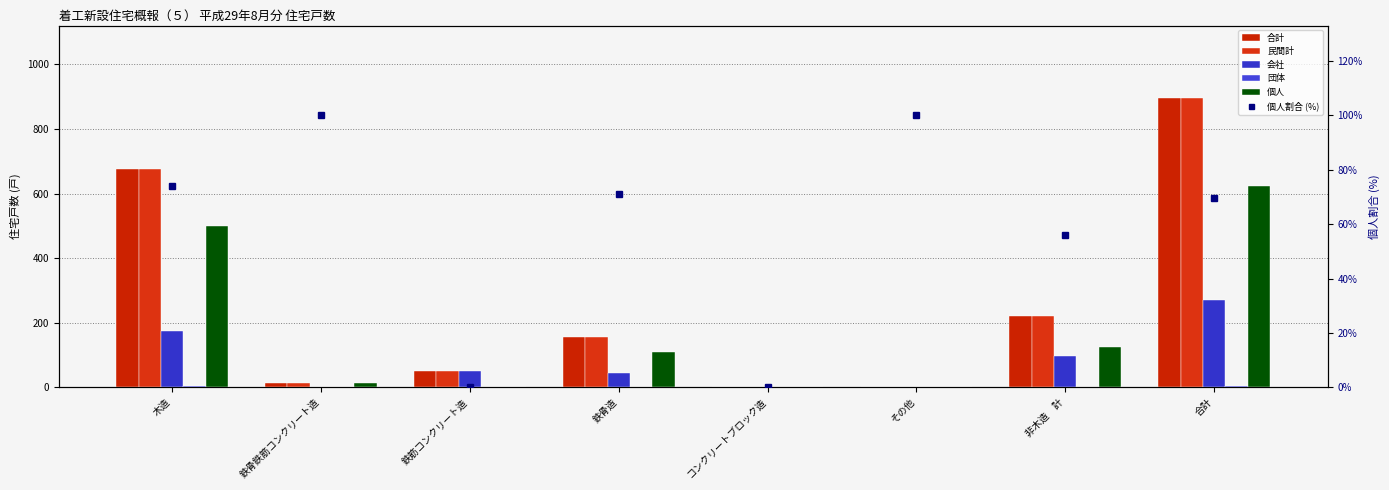

Is the value of 会社 at コンクリートブロック造 greater than the value of 合計 at 鉄筋コンクリート造?

No